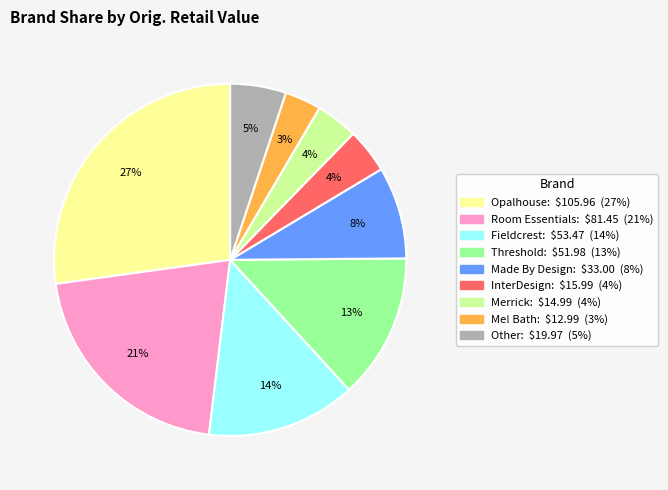

Is there a majority slice in this chart?

No